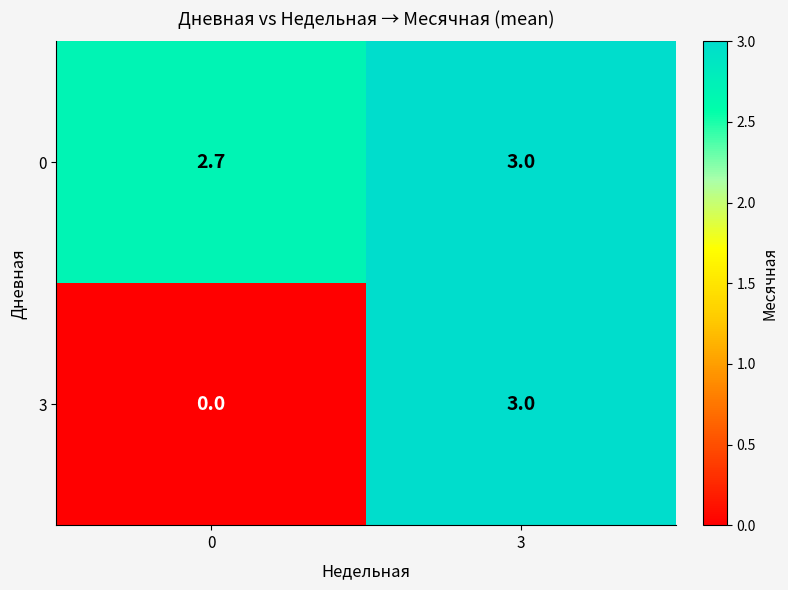

Which series has the largest range (max minus min)?

3